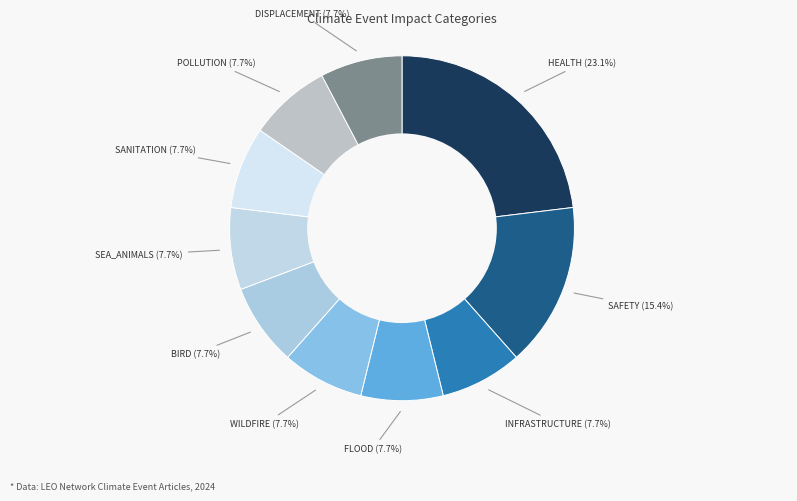

To the nearest percent, what is the average slice percentage?

10%